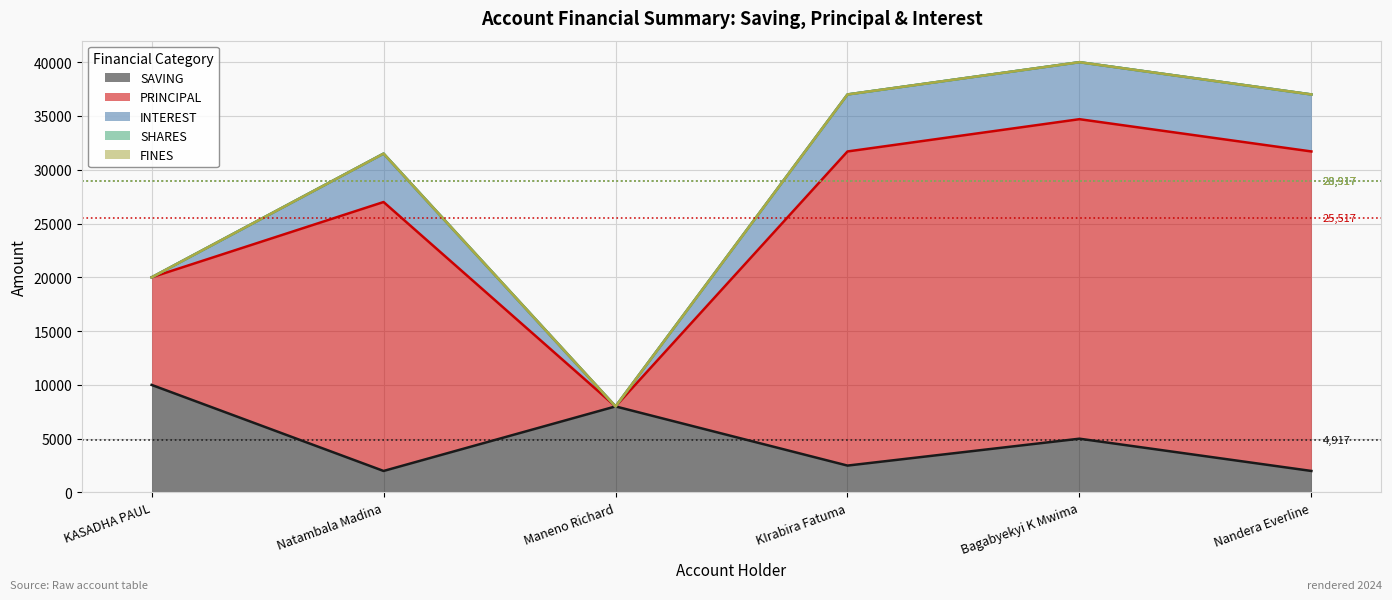

Rank the series at Bagabyekyi K Mwima from highest to lowest value.

PRINCIPAL, INTEREST, SAVING, SHARES, FINES